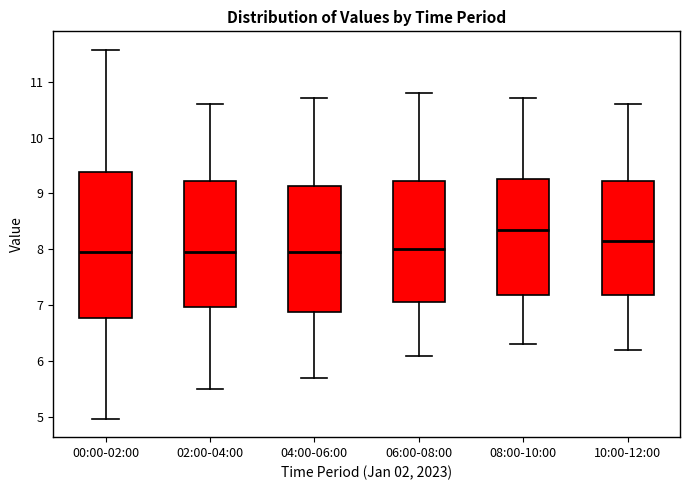

Comparing the boxes themselves (not the whiskers), which one is the tallest?

00:00-02:00